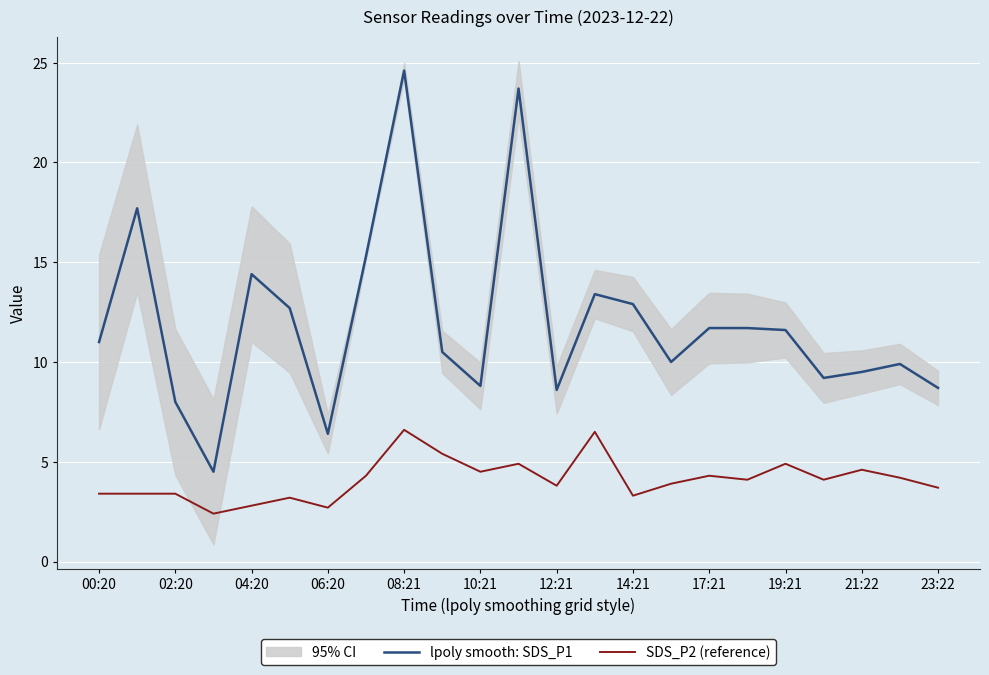

Count the number of categories in the chart.

23